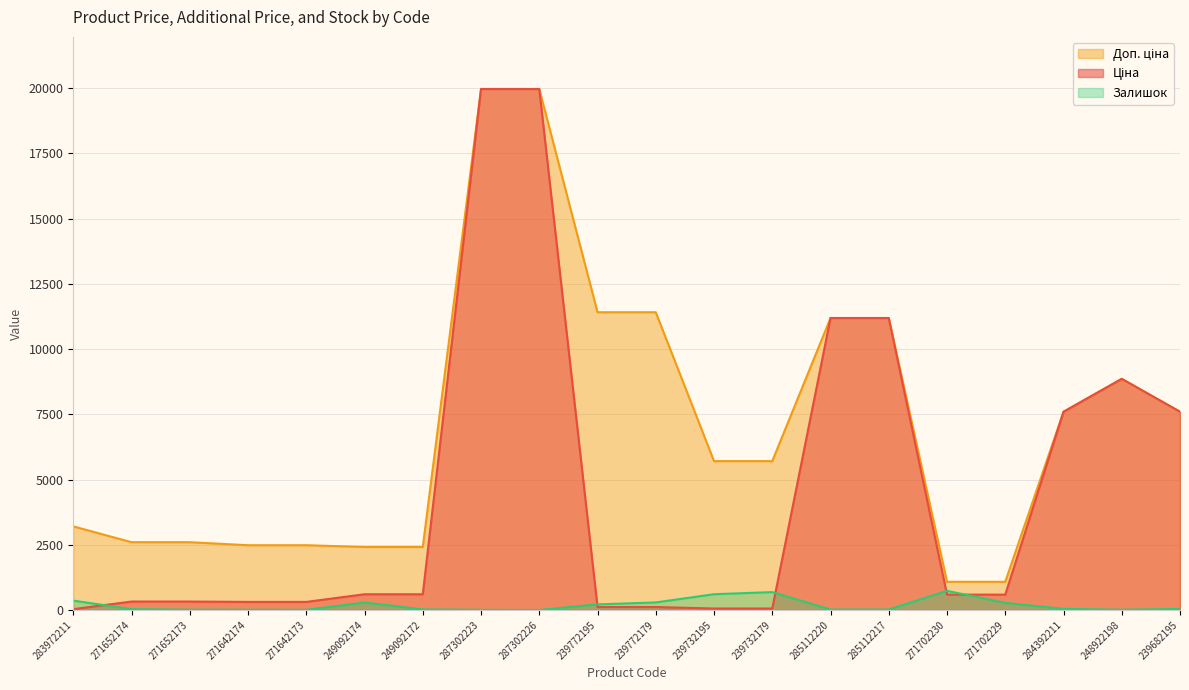

Which series has the widest spread of values?

Ціна